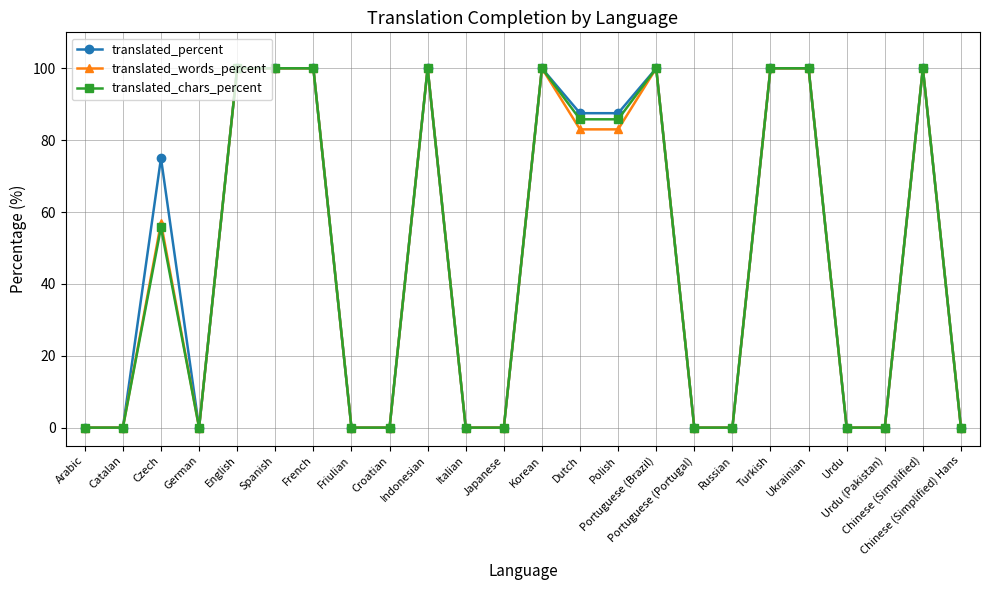

Reading left to right, list all the values displayed in this chart.

translated_percent: 0.0	0.0	75.0	0.0	100.0	100.0	100.0	0.0	0.0	100.0	0.0	0.0	100.0	87.5	87.5	100.0	0.0	0.0	100.0	100.0	0.0	0.0	100.0	0.0
translated_words_percent: 0.0	0.0	57.0	0.0	100.0	100.0	100.0	0.0	0.0	100.0	0.0	0.0	100.0	83.0	83.0	100.0	0.0	0.0	100.0	100.0	0.0	0.0	100.0	0.0
translated_chars_percent: 0.0	0.0	55.7	0.0	100.0	100.0	100.0	0.0	0.0	100.0	0.0	0.0	100.0	85.8	85.8	100.0	0.0	0.0	100.0	100.0	0.0	0.0	100.0	0.0